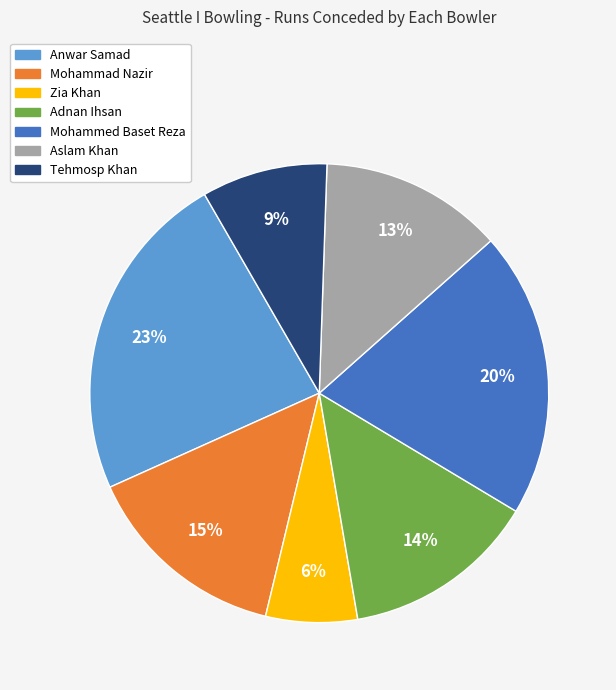

Is it true that Mohammed Baset Reza is 20% of the pie?

True